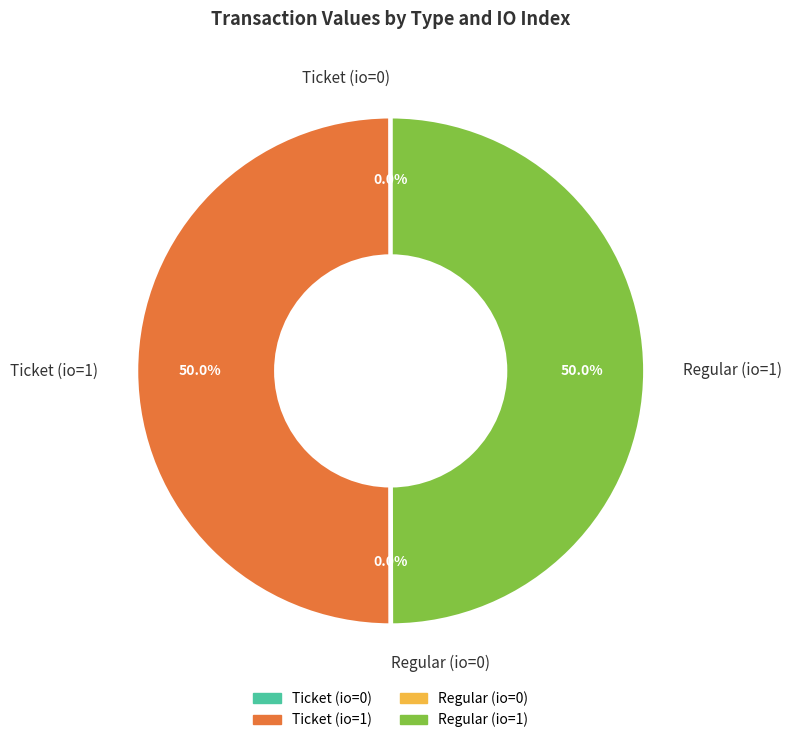

How much of the chart is everything except Ticket (io=1)?

50.0%